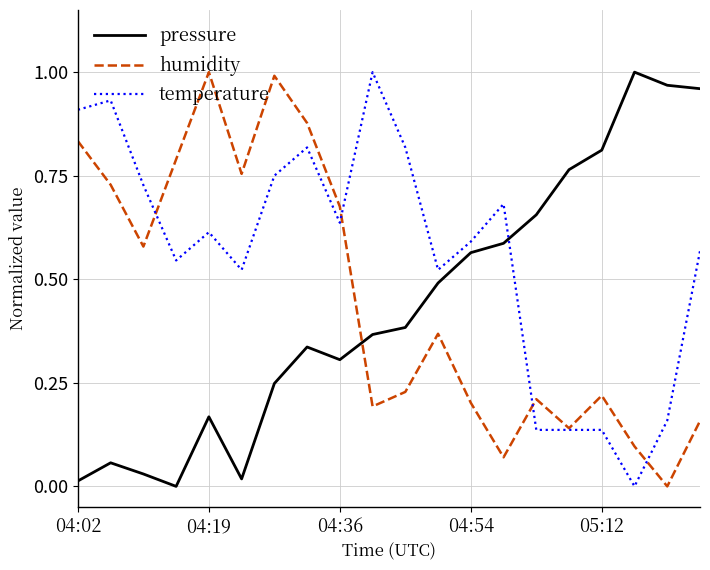

Which series has the largest total across all categories?

temperature